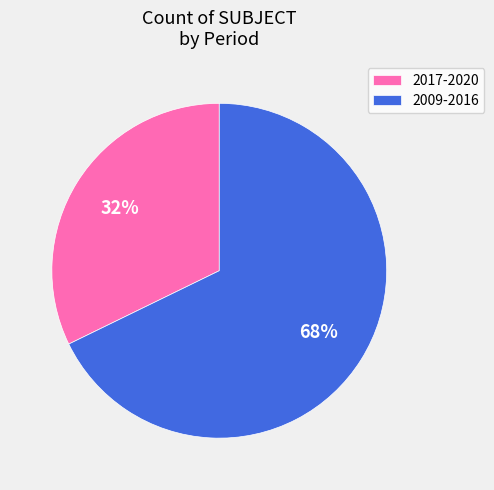

To the nearest percent, what is the average slice percentage?

50%